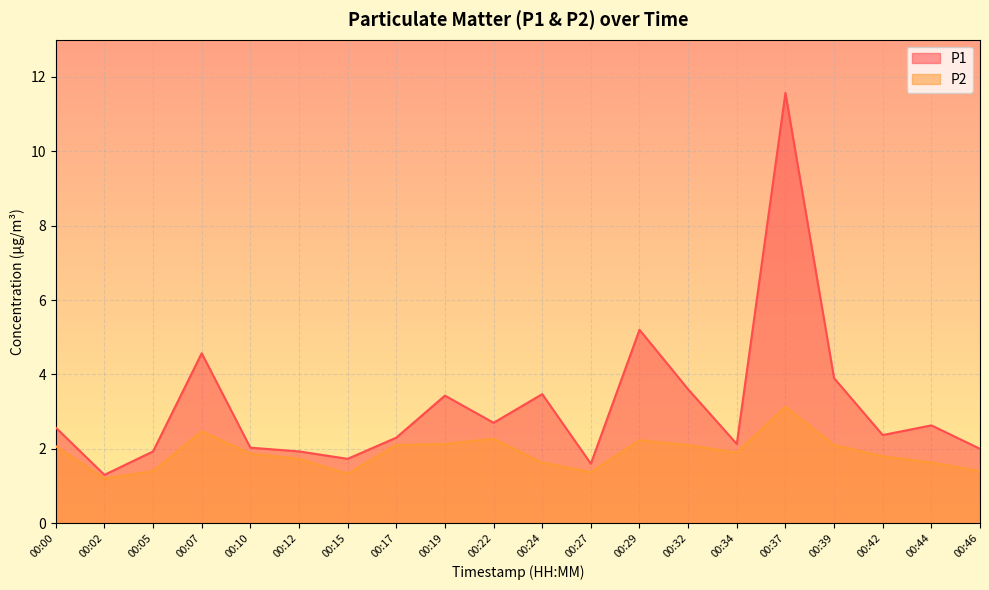

How many distinct data groups are displayed?

2